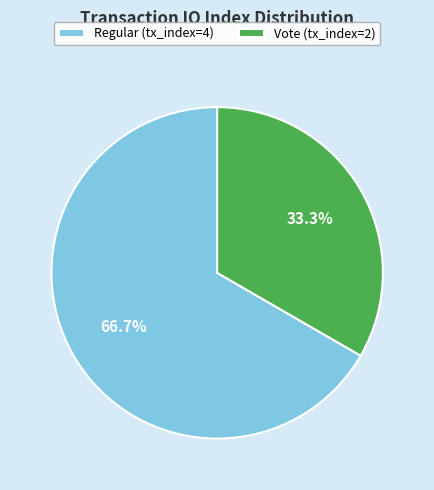

True or false: Vote (tx_index=2) accounts for 33% of the total.

True